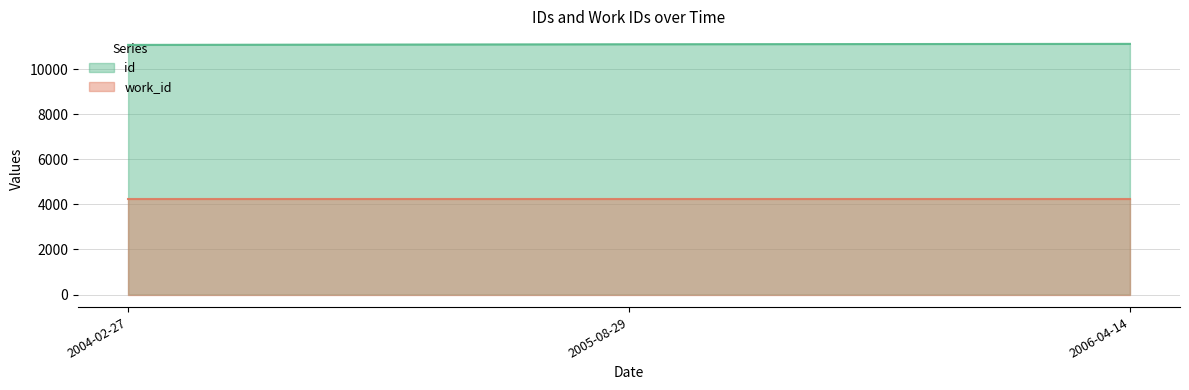

Which category has the lowest value across all series?

2004-02-27